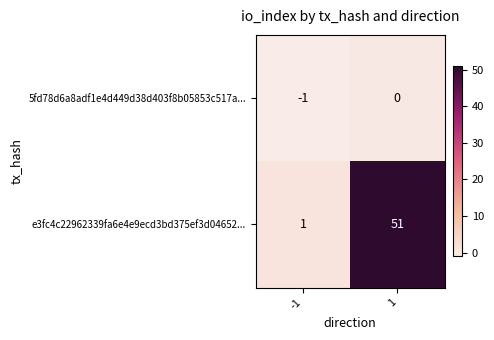

Which series changed the most between -1 and 1?

e3fc4c22962339fa6e4e9ecd3bd375ef3d04652...